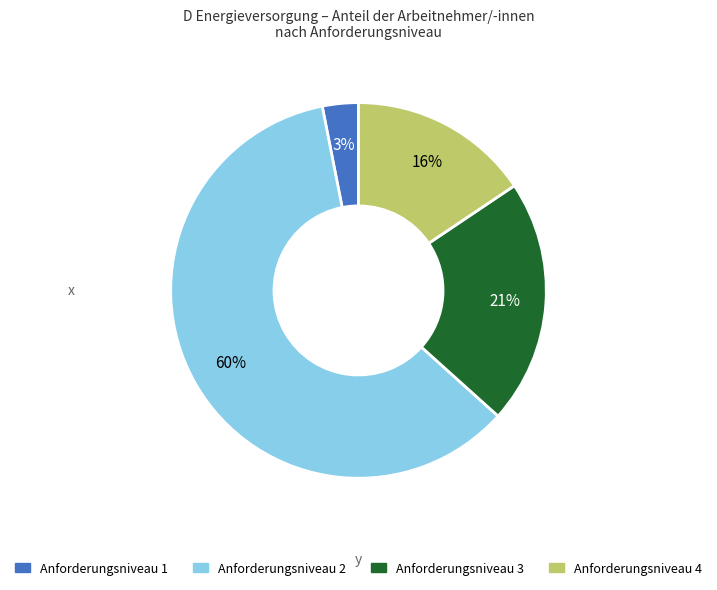

To the nearest percent, what is the difference between the largest and smallest slice percentages?

57%